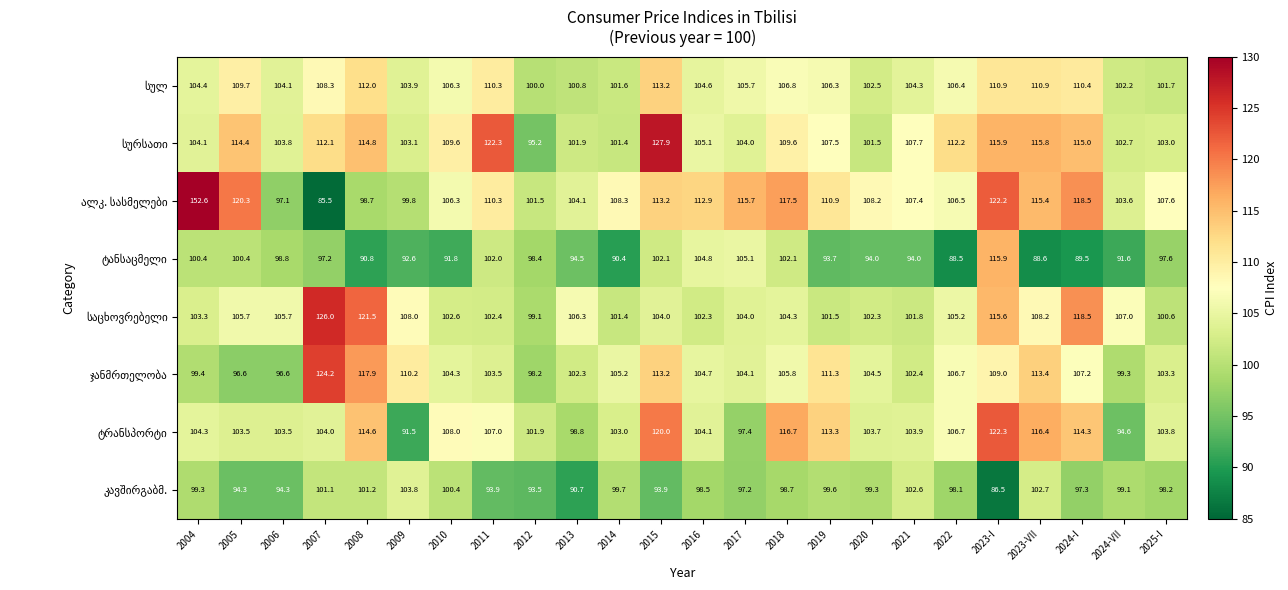

At which category is the sum across all series the highest?

2023-I